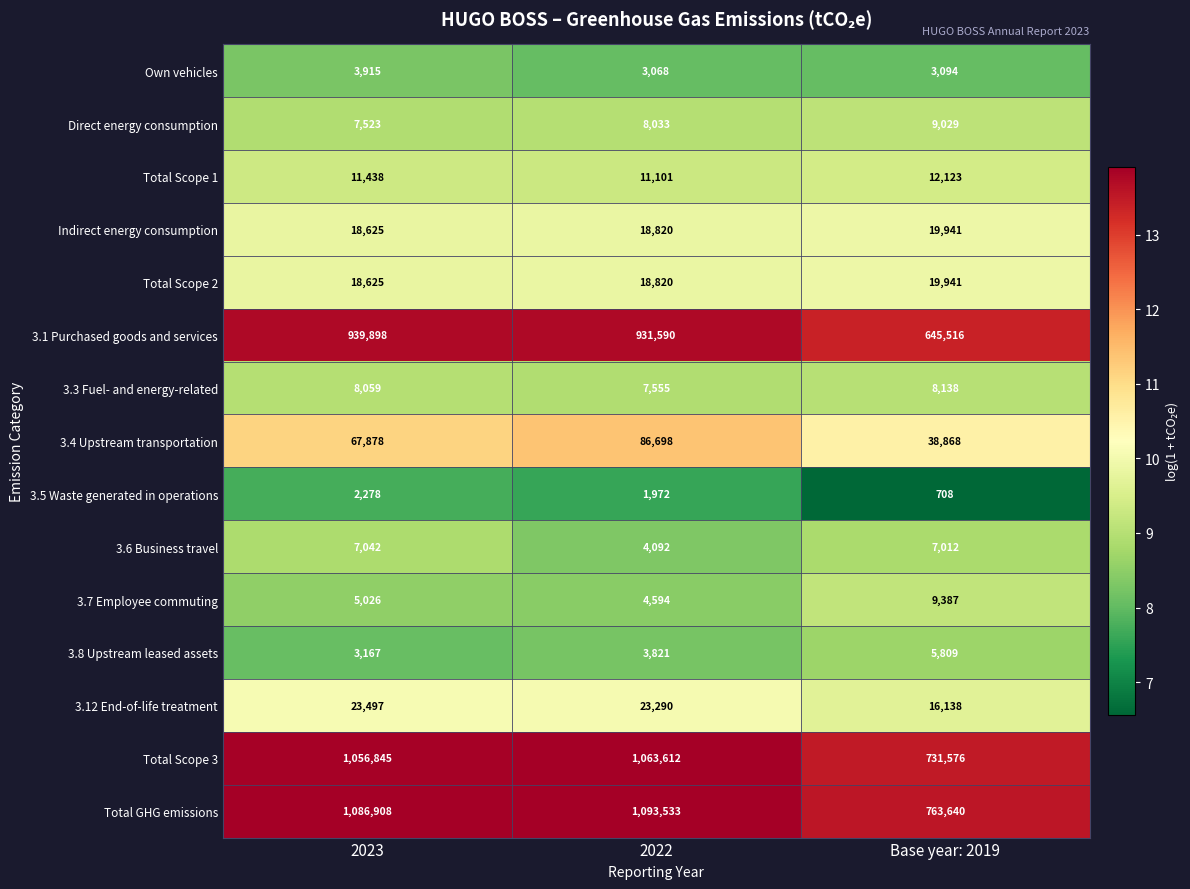

Rank the categories by Total Scope 1 value from lowest to highest.

2022, 2023, Base year: 2019